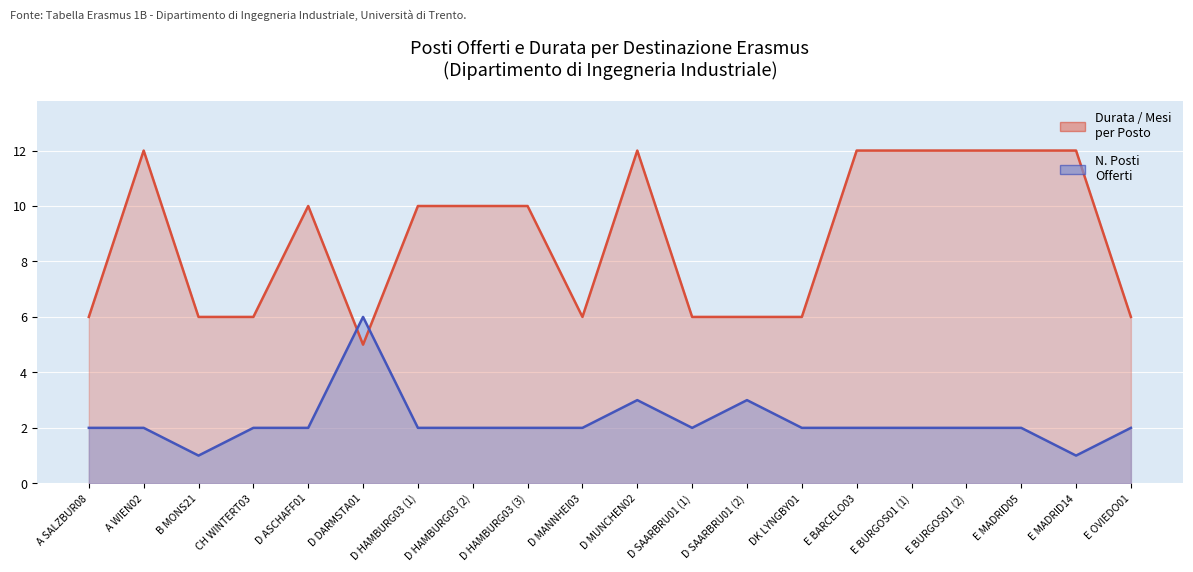

Reading left to right, what are all the values shown in this chart?

Posti Offerti (N.): 2	2	1	2	2	6	2	2	2	2	3	2	3	2	2	2	2	2	1	2
Durata / Mesi per Posto: 6	12	6	6	10	5	10	10	10	6	12	6	6	6	12	12	12	12	12	6